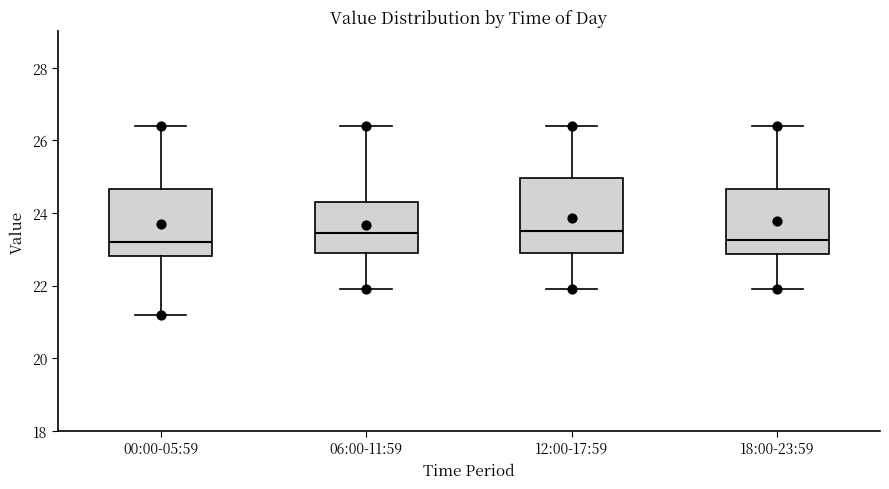

Where is the upper edge of the box for 00:00-05:59 on the y-axis? The values are not printed on the chart, so give them approximately, as read against the axis.

24.6